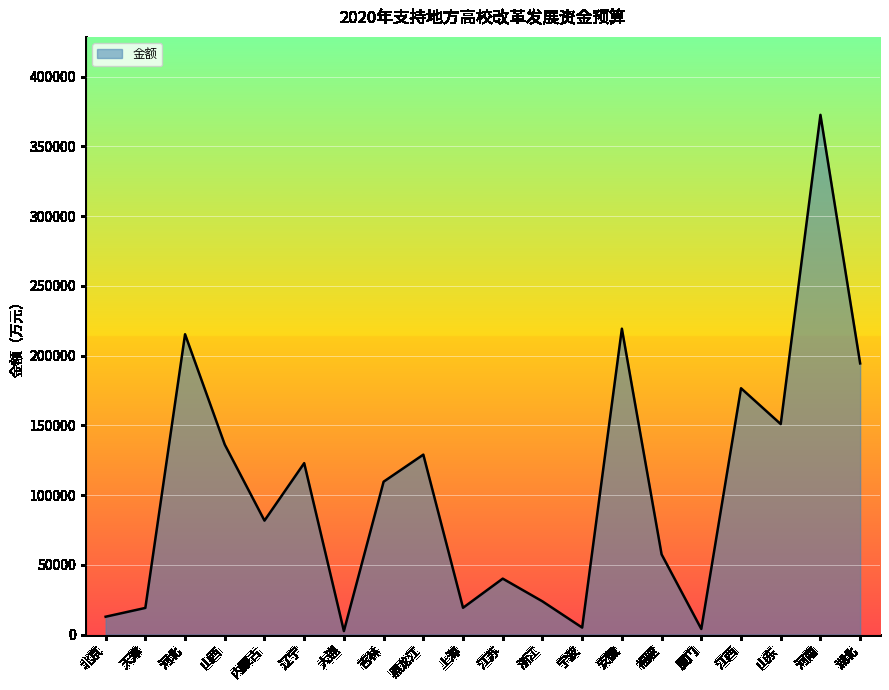

What is the difference between the values at 内蒙古 and 山东?

69200